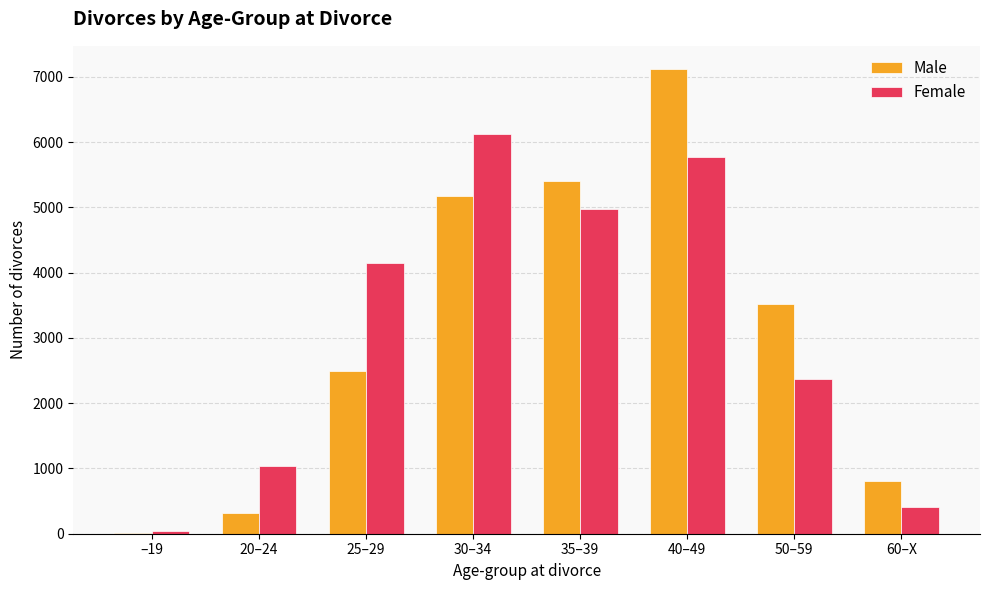

Is the value of Female at 35–39 greater than the value of Male at 20–24?

Yes